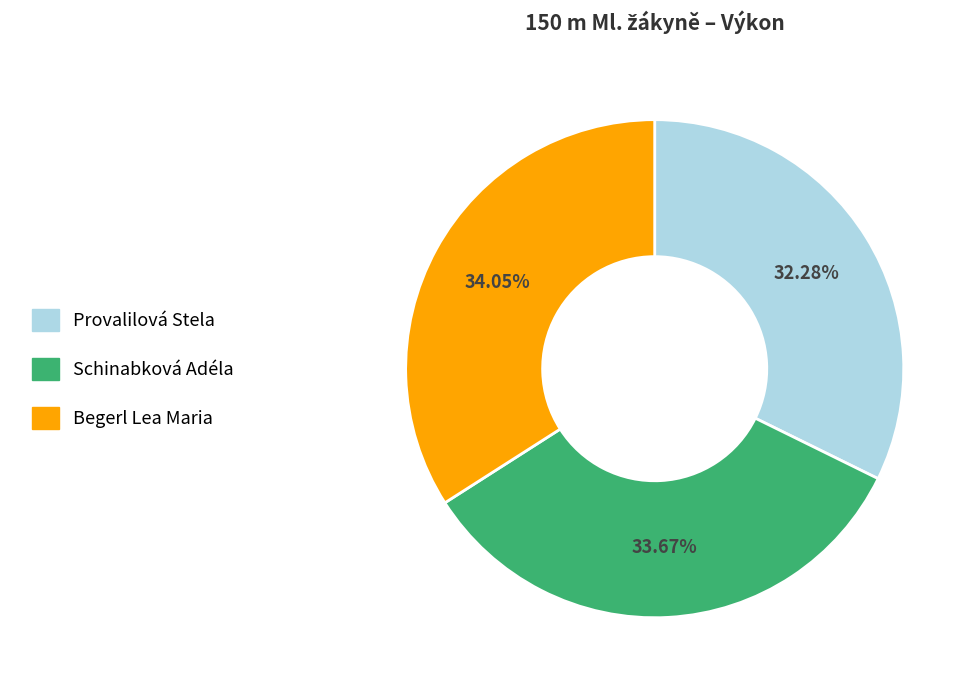

Which category has the smallest portion of the pie?

Provalilová Stela